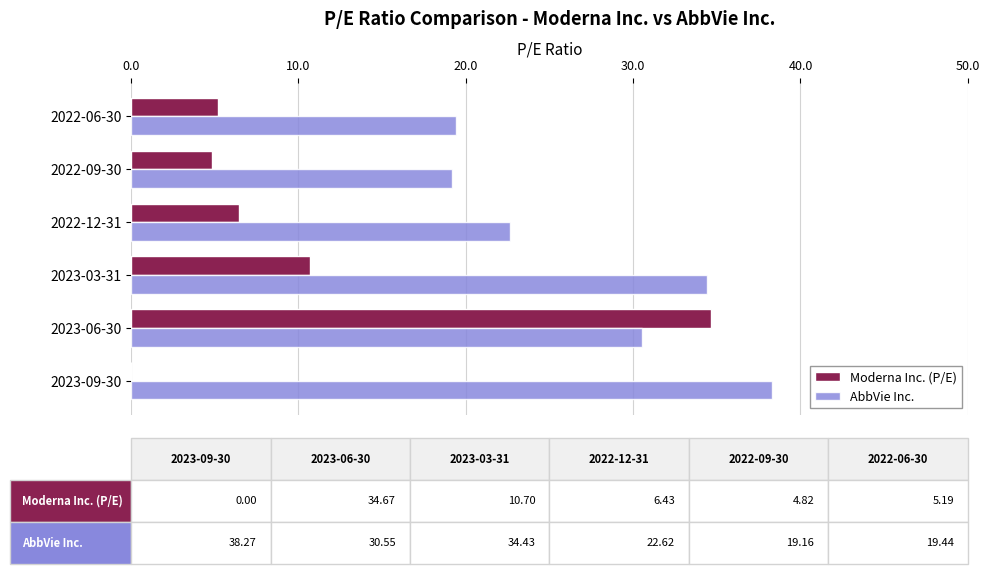

Read the Moderna Inc. (P/E) value at 2022-09-30.

4.8